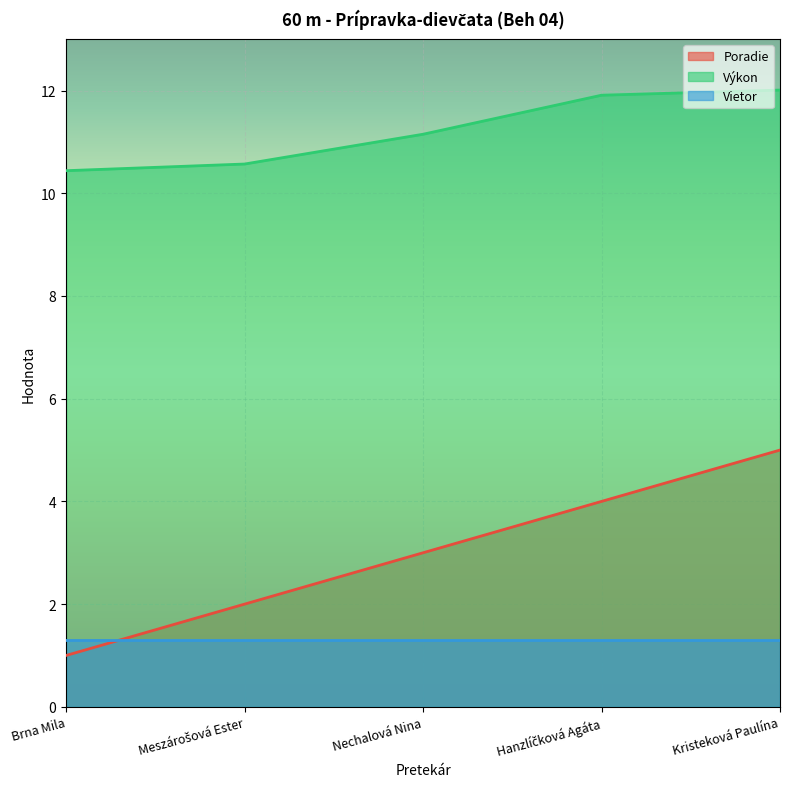

How many values in the Poradie series exceed 3?

2